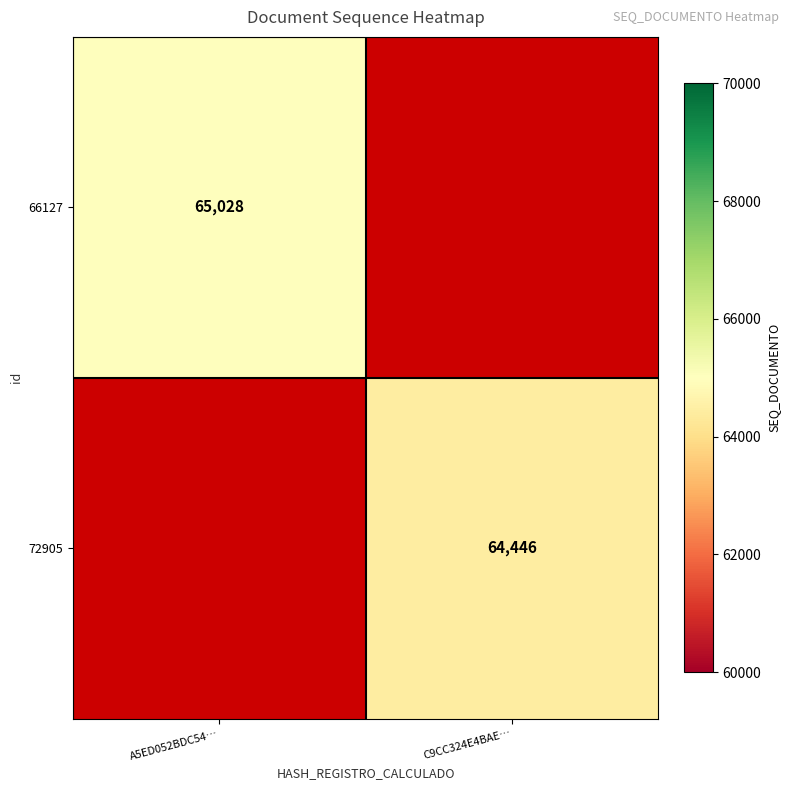

At how many categories does at least one series exceed 64834?

1